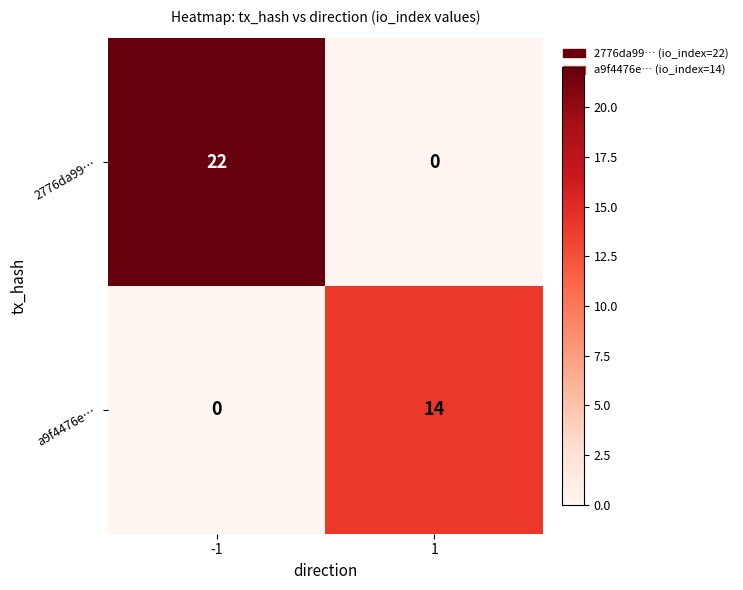

Read the a9f4476e… value at 1, to the nearest 5.

15